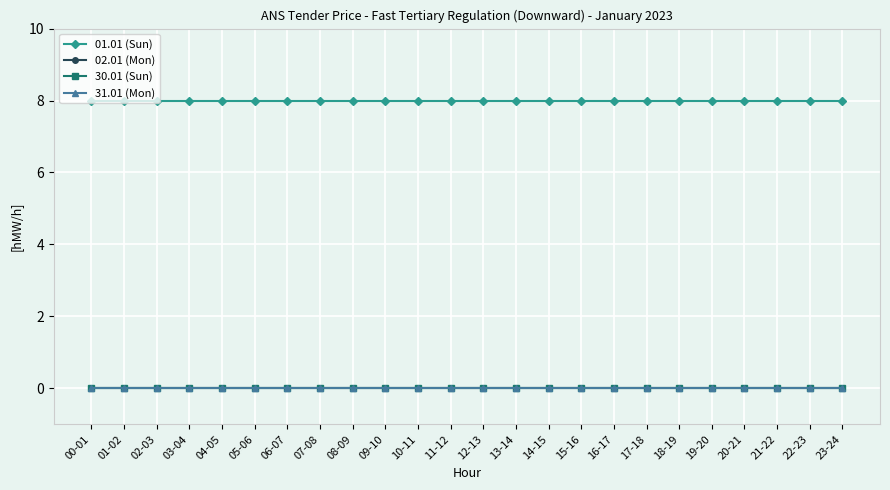

What position from the left is 22-23?

23